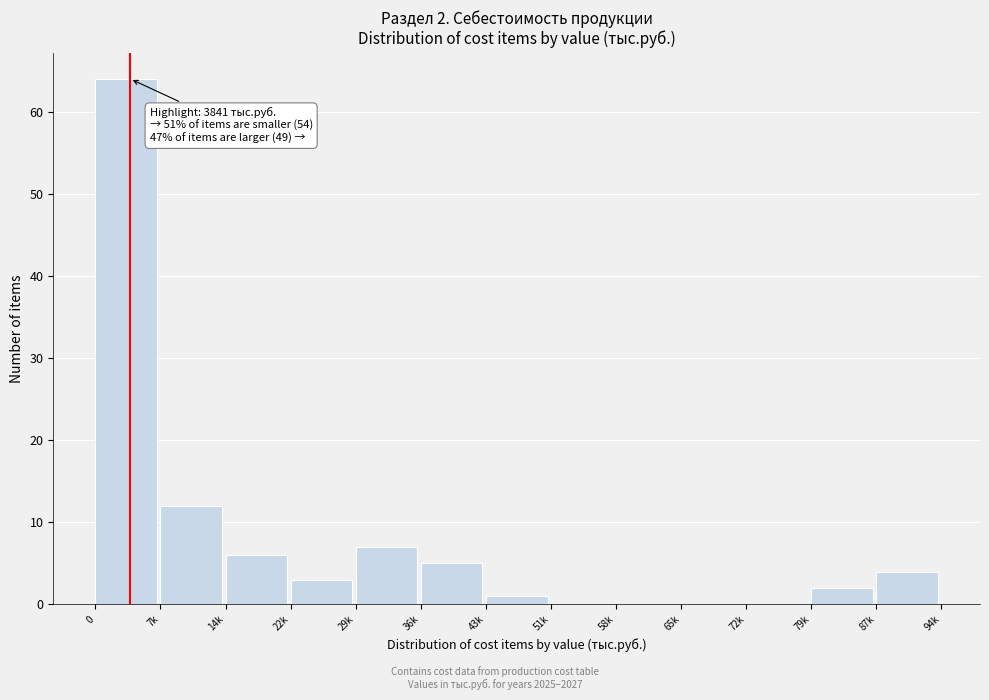

Reading left to right, transcribe all the data shown in this chart.

0=64	7k=12	14k=6	22k=3	29k=7	36k=5	43k=1	51k=0	58k=0	65k=0	72k=0	79k=2	87k=4